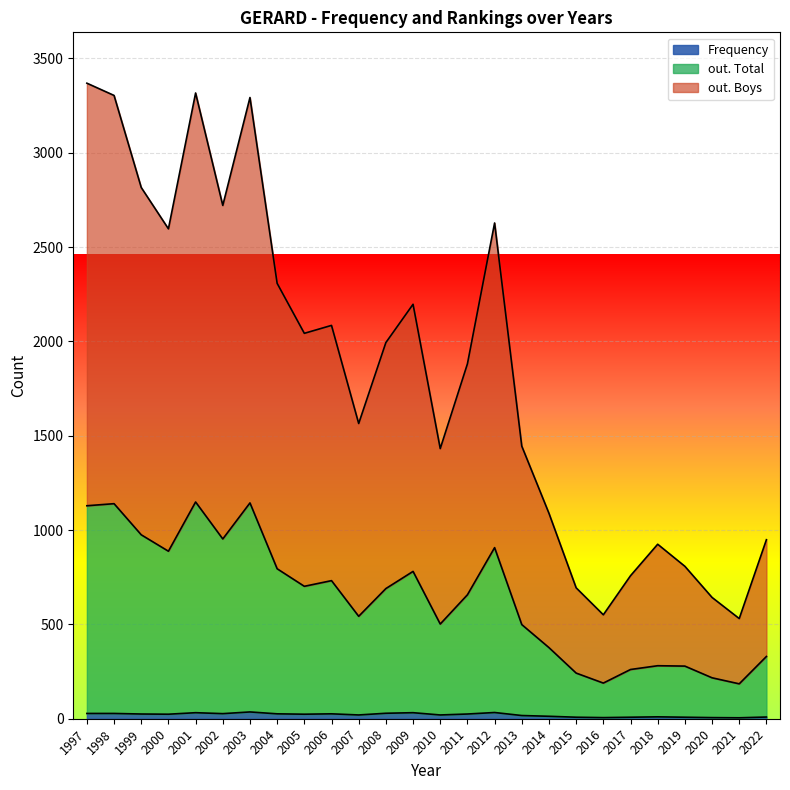

What are all the series names shown in the legend?

out. Boys, out. Total, Frequency